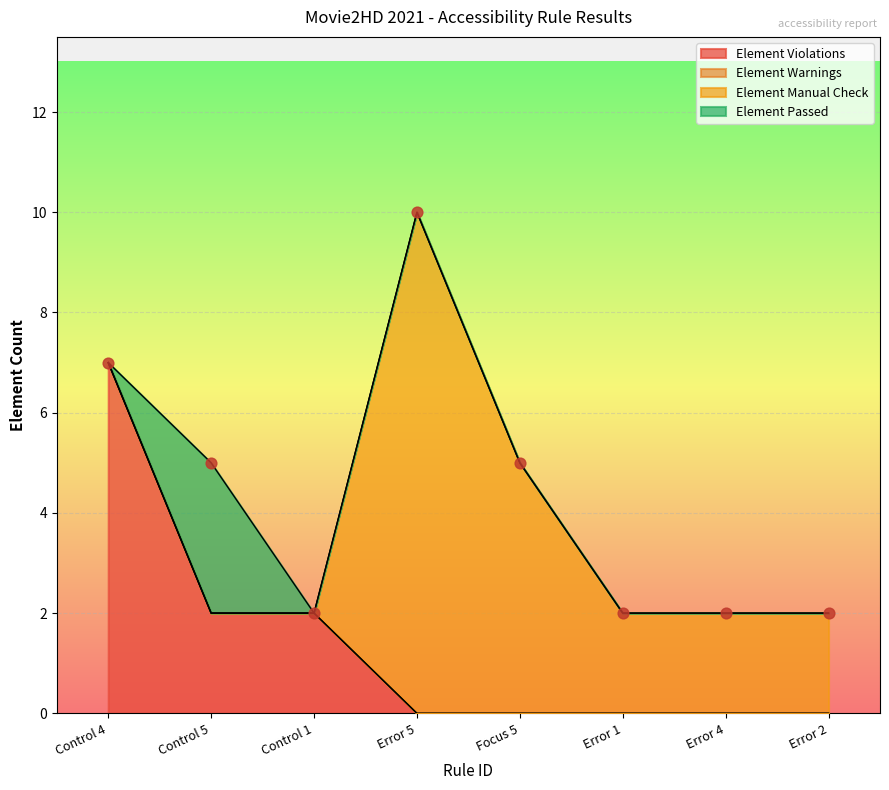

What are all the series names shown in the legend?

Element Violations, Element Warnings, Element Manual Check, Element Passed